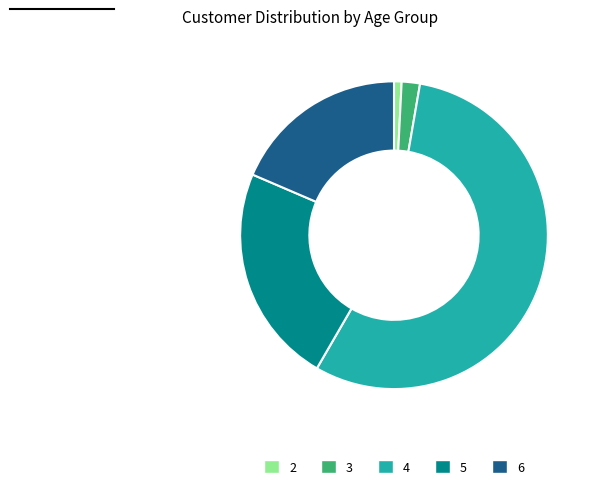

Which category has the biggest portion of the pie?

4